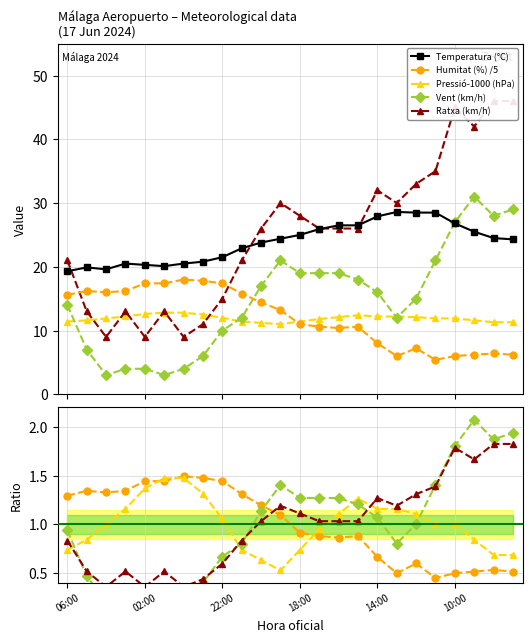

How many data points in Humitat (%) are above 13?

12